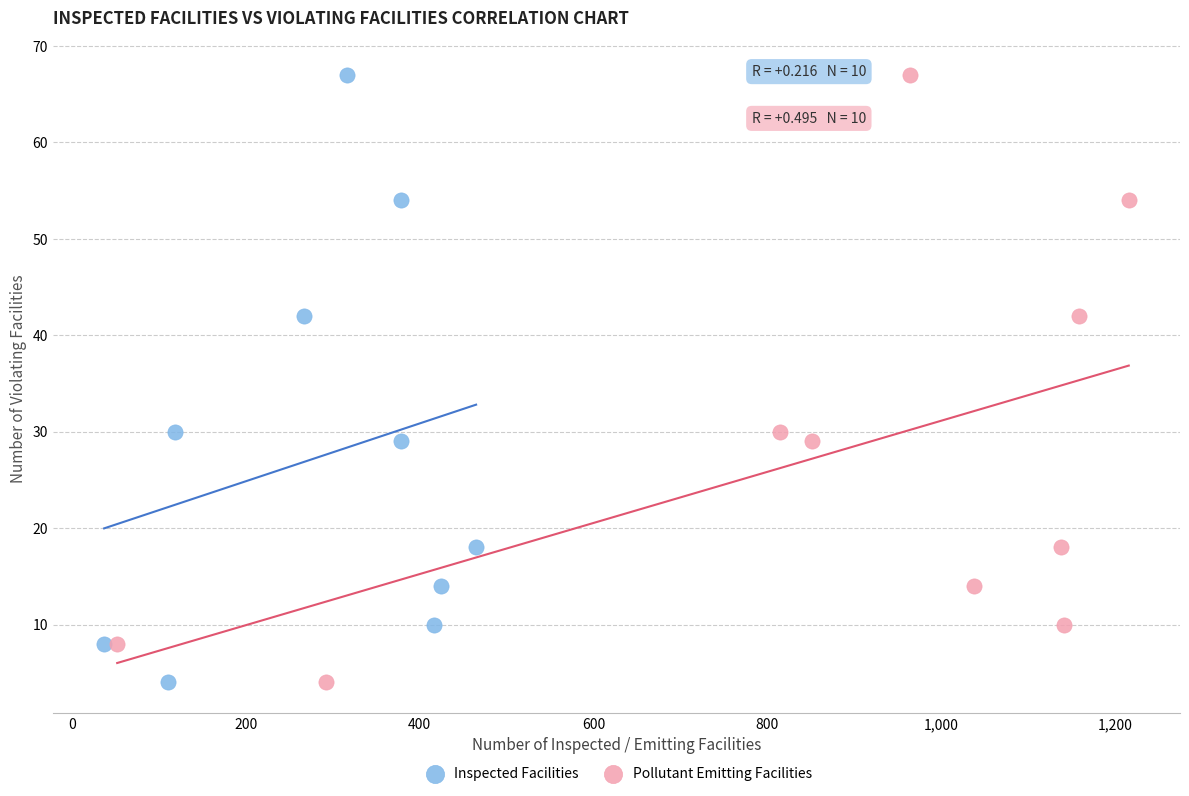

What are all the series names shown in the legend?

Inspected Facilities, Pollutant Emitting Facilities